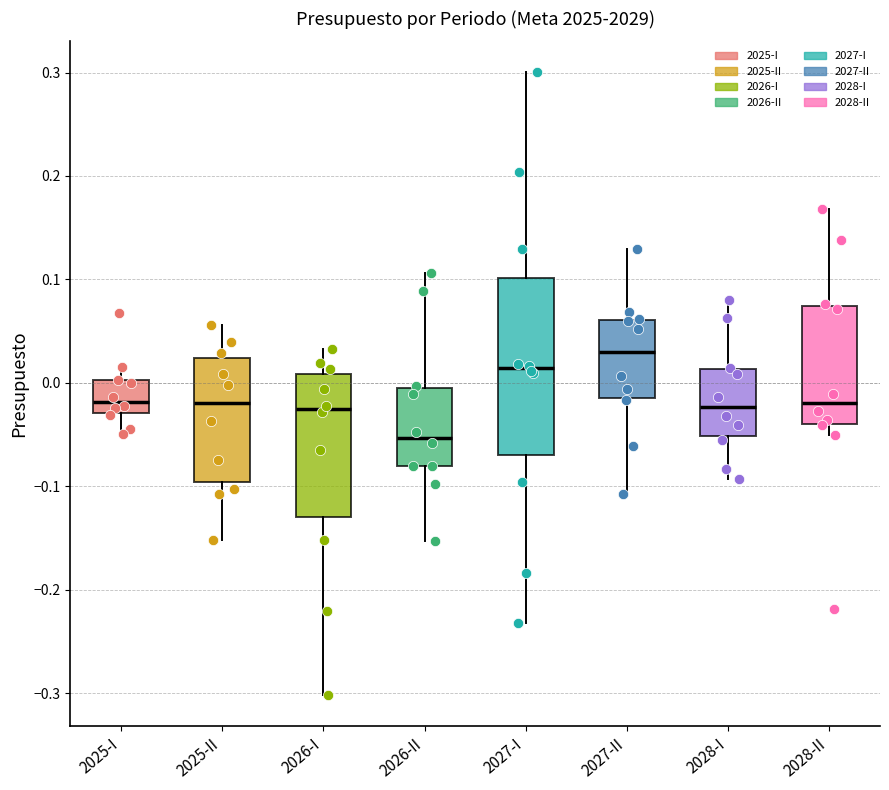

Comparing the boxes themselves (not the whiskers), which one is the tallest?

2027-I